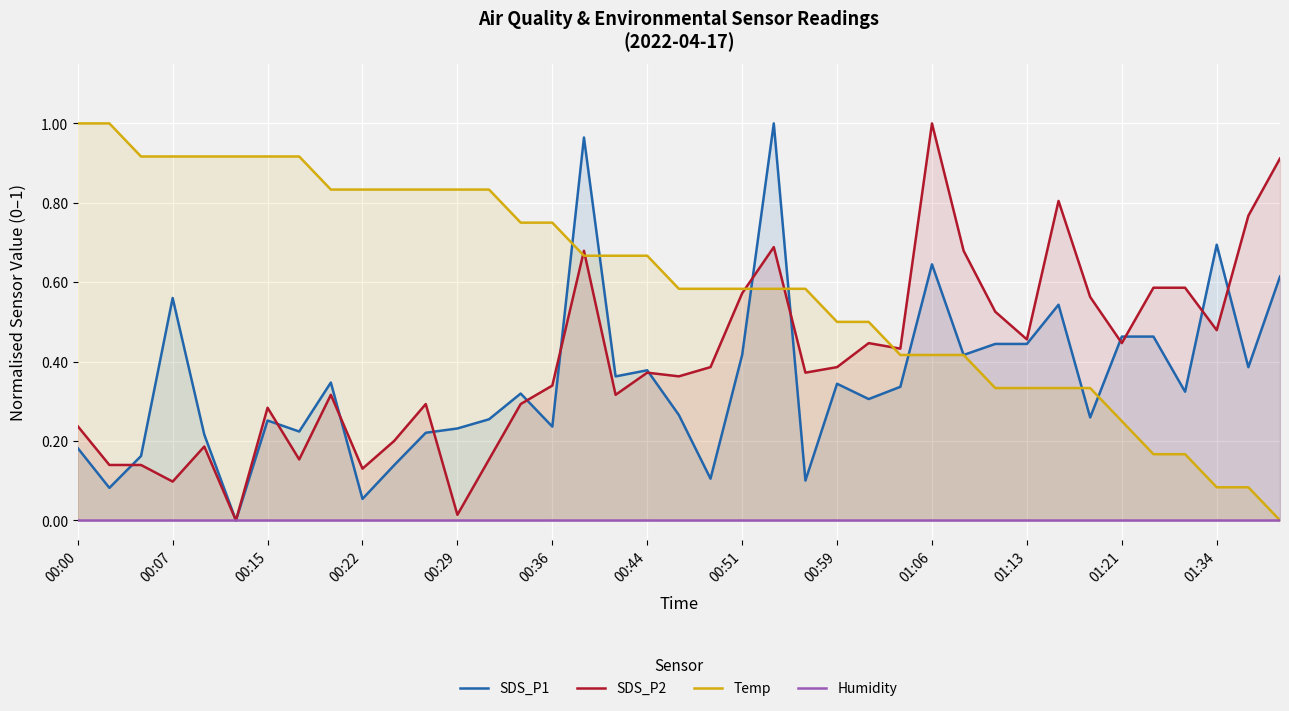

What is the difference between the second highest and minimum values in the Temp series?

1.0